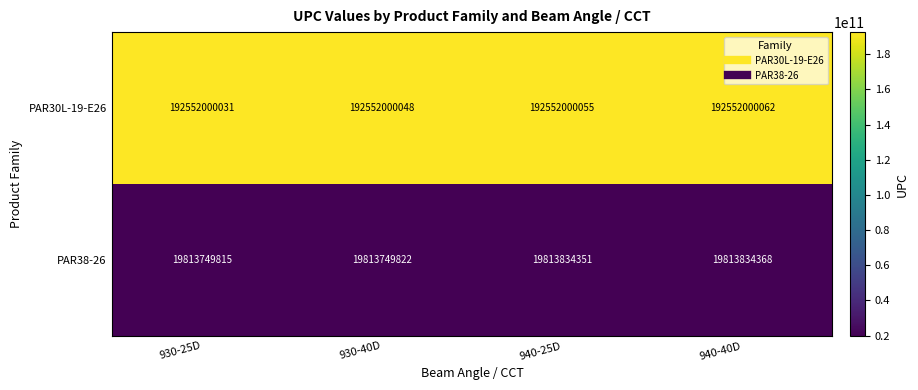

Which series has the widest spread of values?

PAR38-26